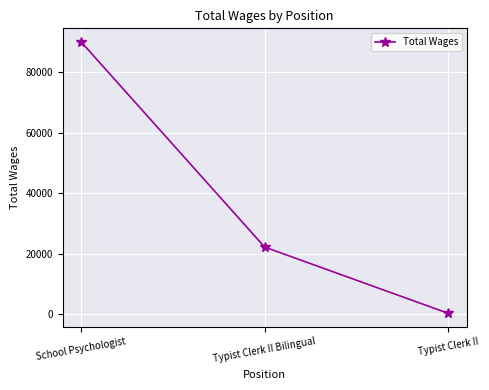

Rank the categories by value from highest to lowest.

School Psychologist, Typist Clerk II Bilingual, Typist Clerk II